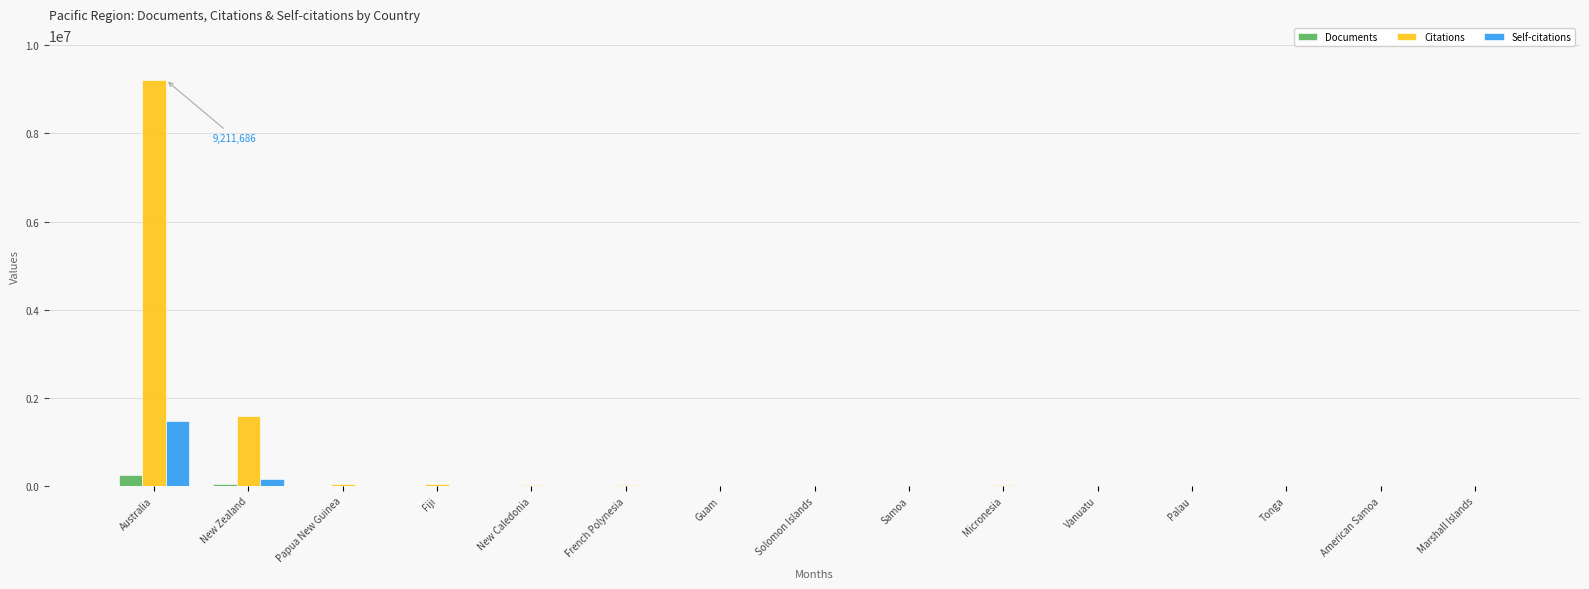

Which label corresponds to the largest value in the chart?

Australia